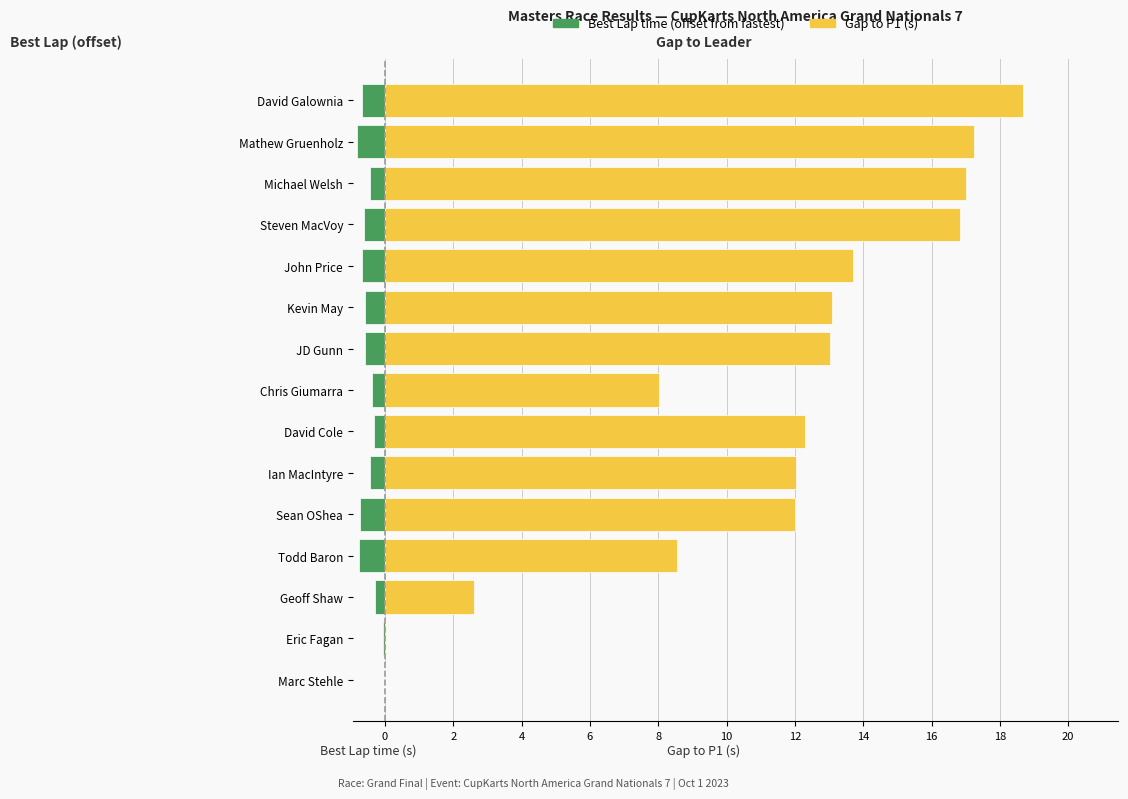

What is the total value across all series at David Cole?

12.0